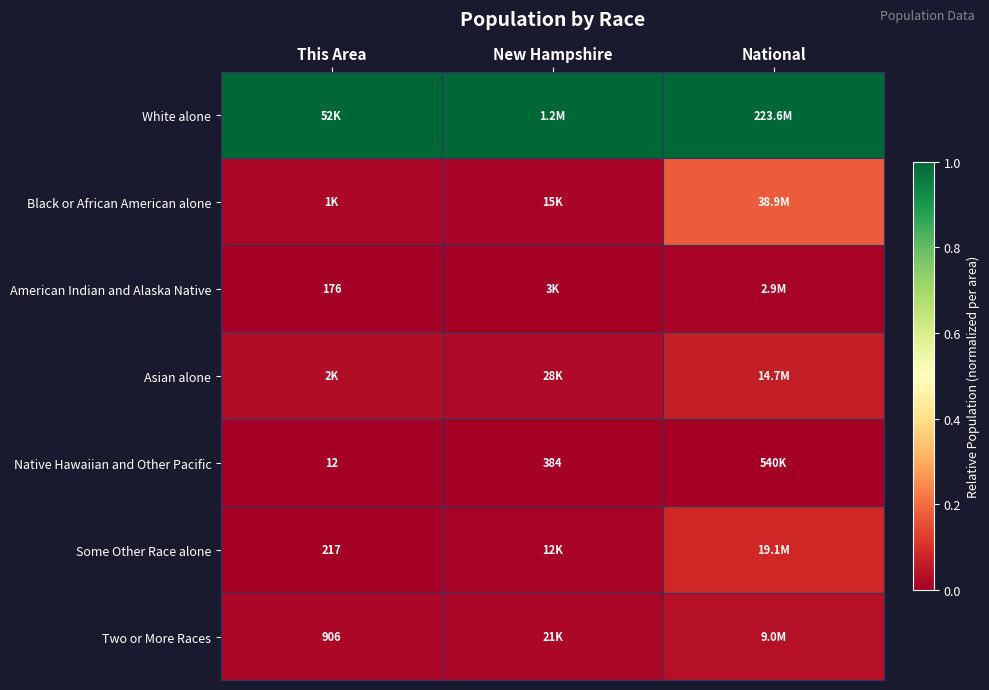

Is the value of Native Hawaiian and Other Pacific at New Hampshire greater than the value of American Indian and Alaska Native at This Area?

Yes